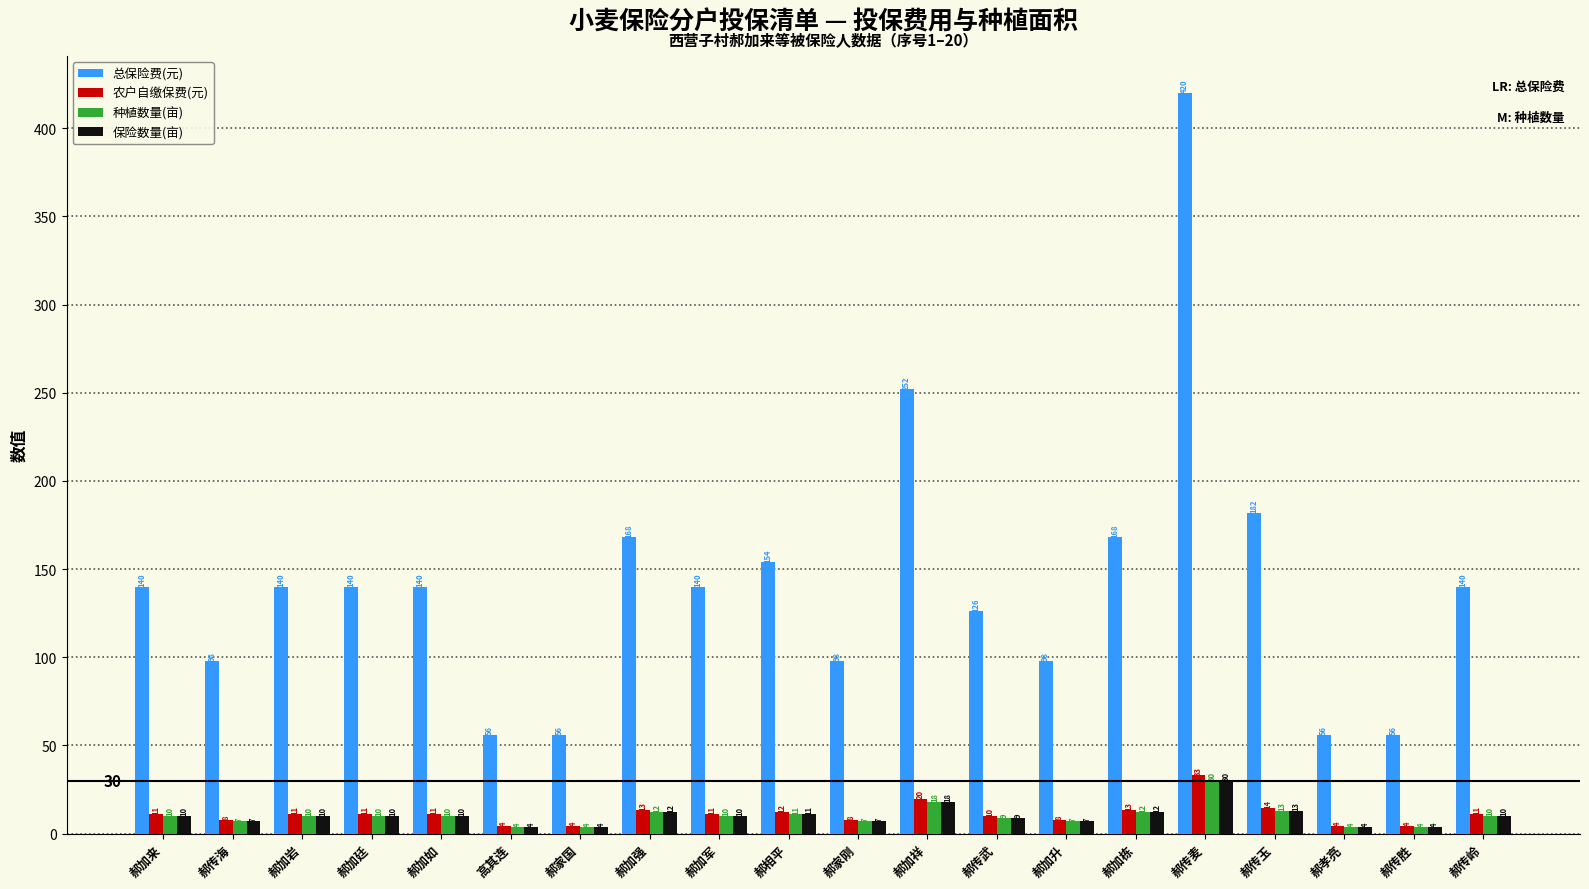

Is the value of 保险数量(亩) at 郝孝亮 greater than the value of 农户自缴保费(元) at 郝加栋?

No